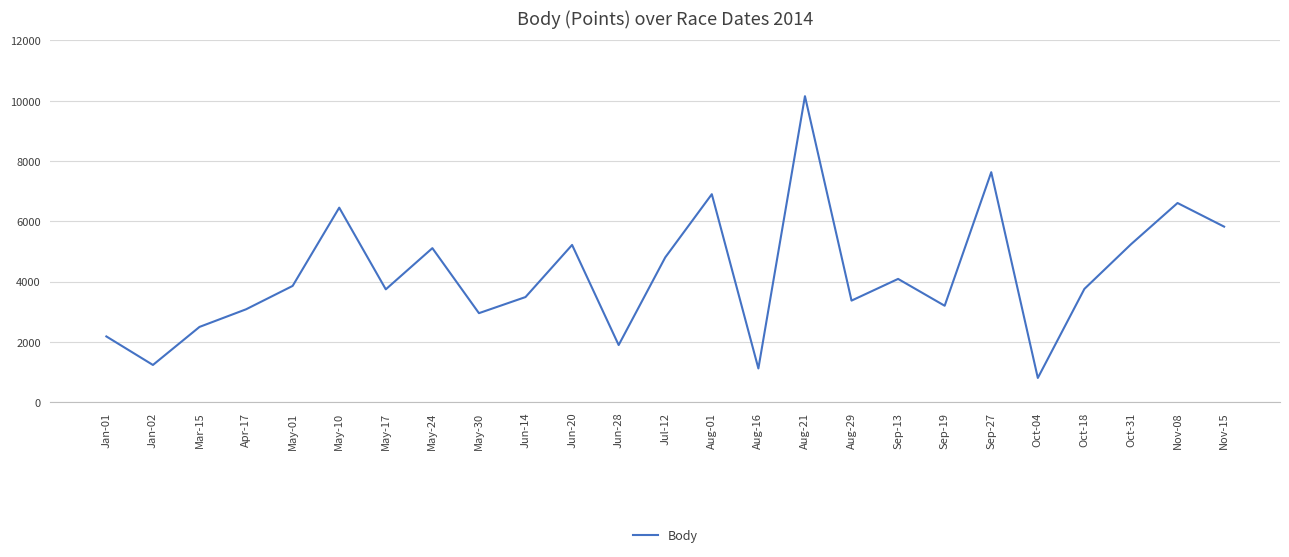

What is the smallest value displayed?

800